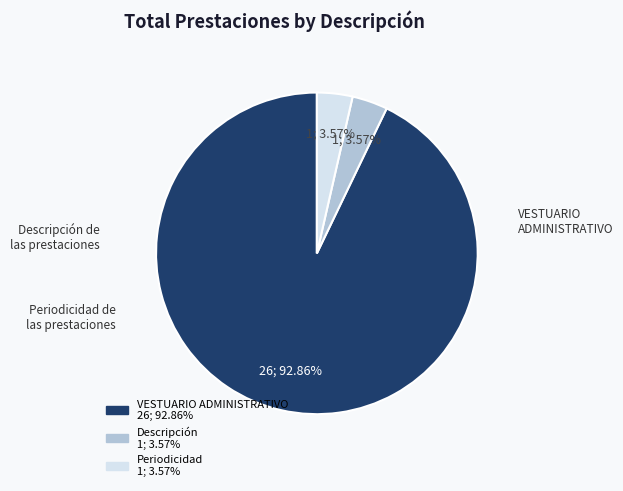

Is there a majority slice in this chart?

Yes